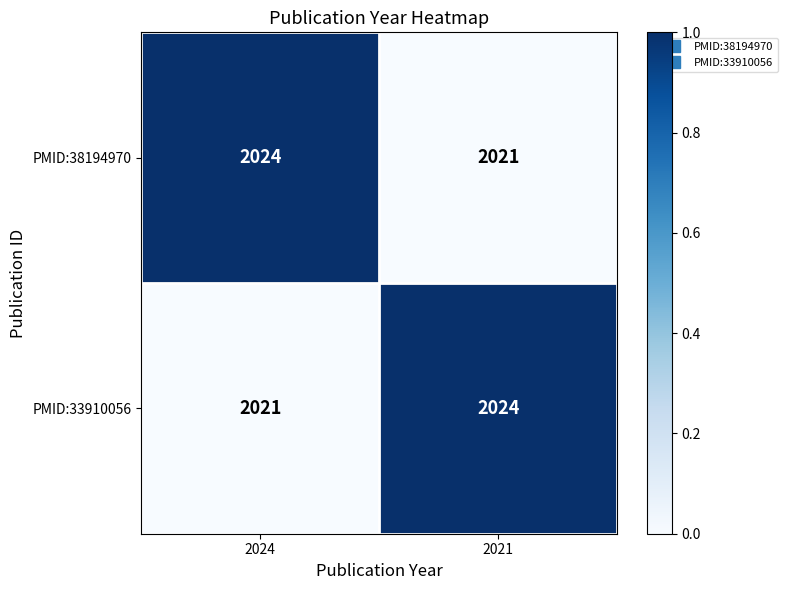

Is it true that PMID:33910056 equals 3245 at 2021?

False